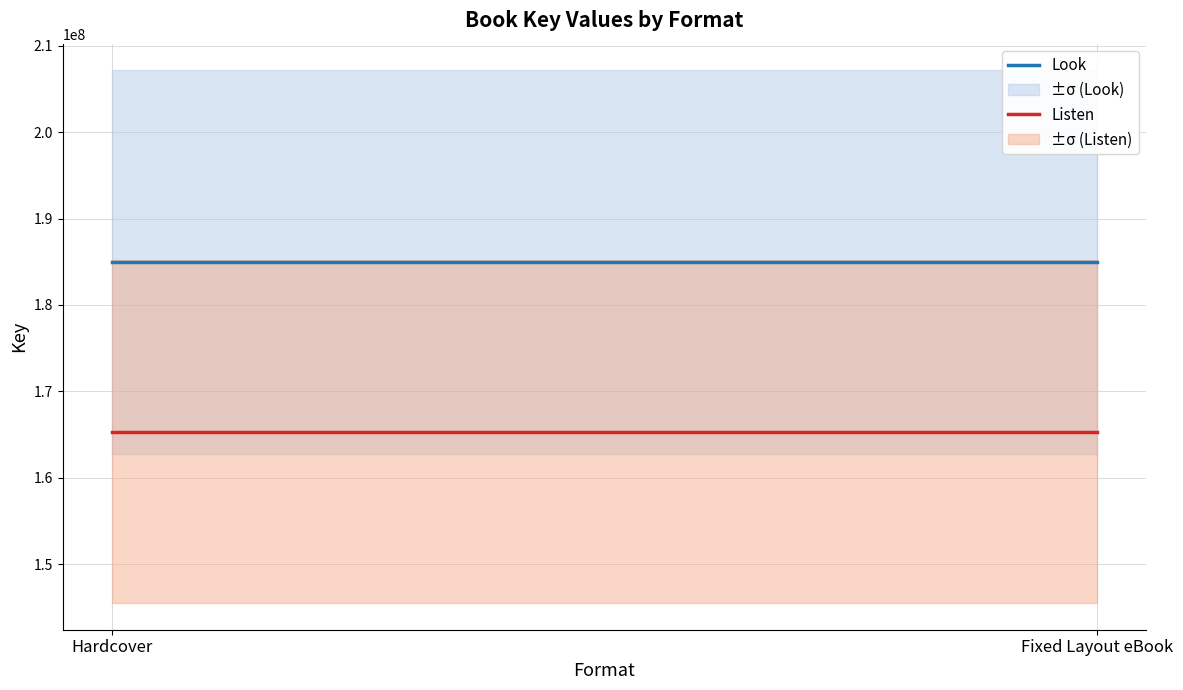

What is the label of the 2nd point from the right?

Hardcover